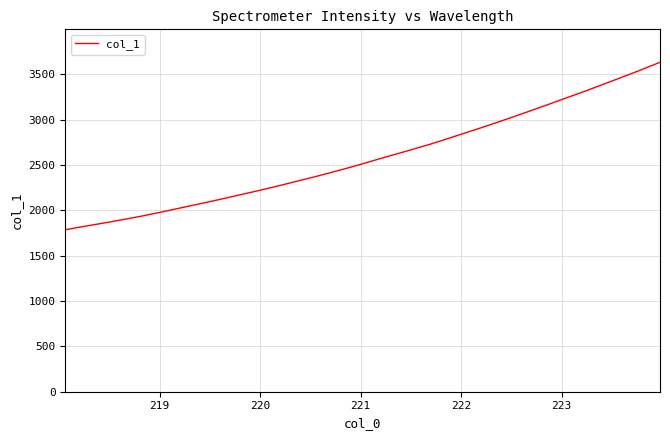

True or false: there are more than 0 points higher than both neighbors.

False